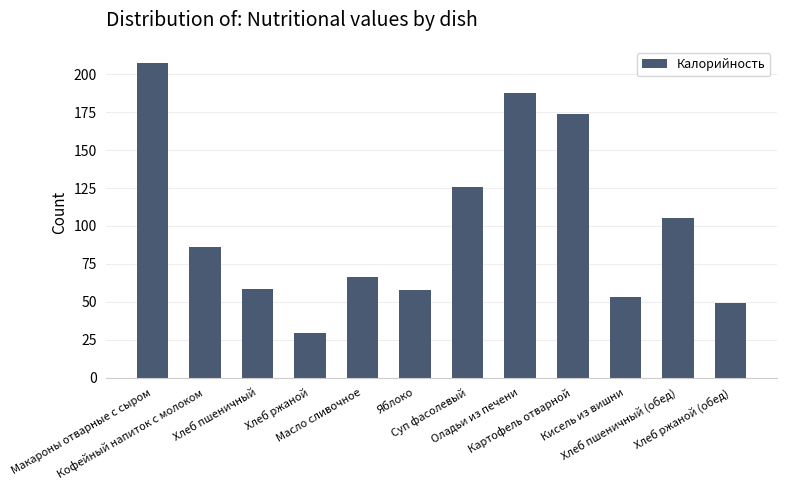

Approximately how many times larger is the value at Хлеб пшеничный compared to Яблоко?

1.0